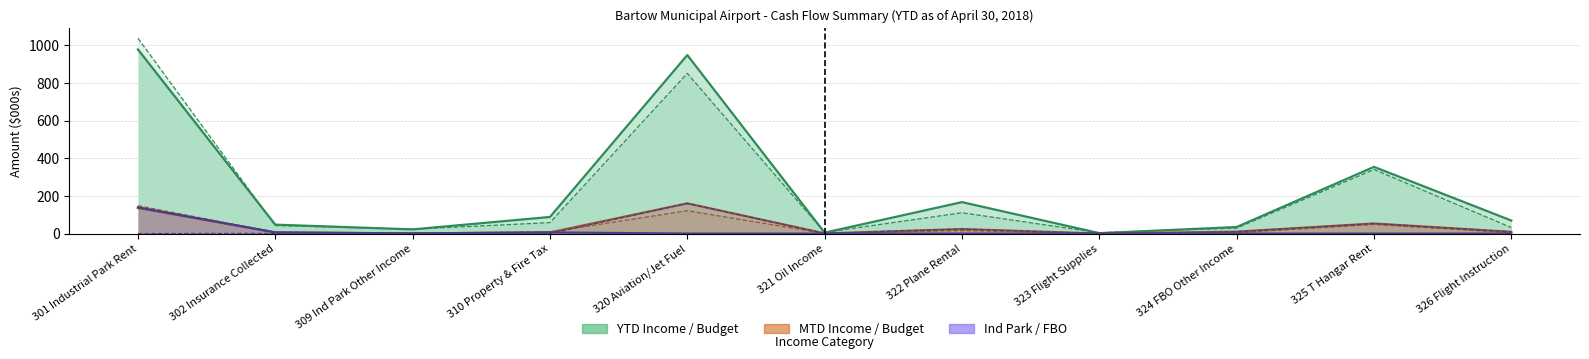

The YTD Budget series shows 1038.3 at 301 Industrial Park Rent. True or false?

True